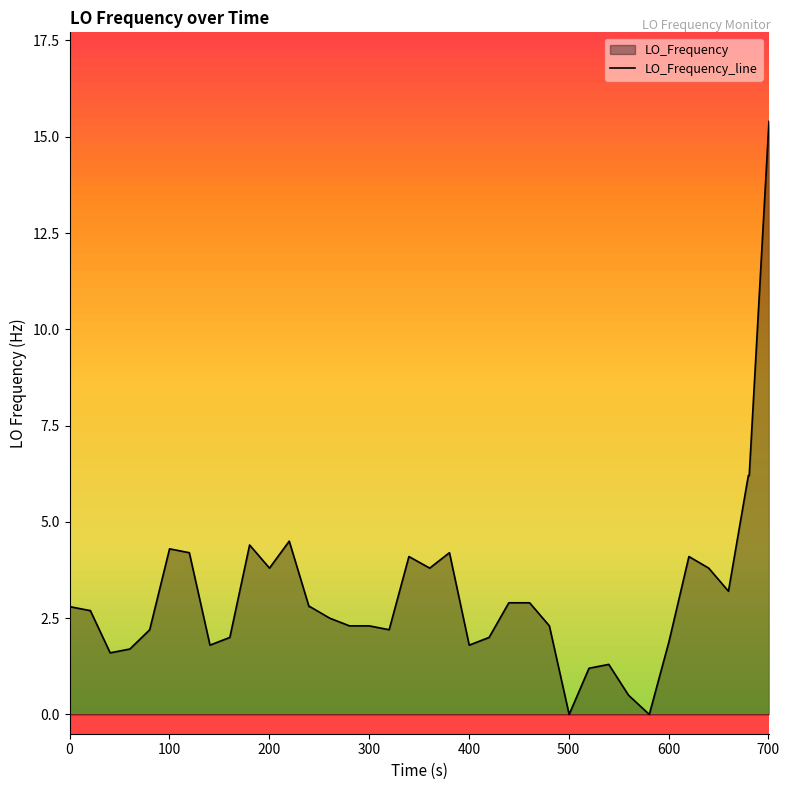

What is the value of the 20th point from the left?

4.1